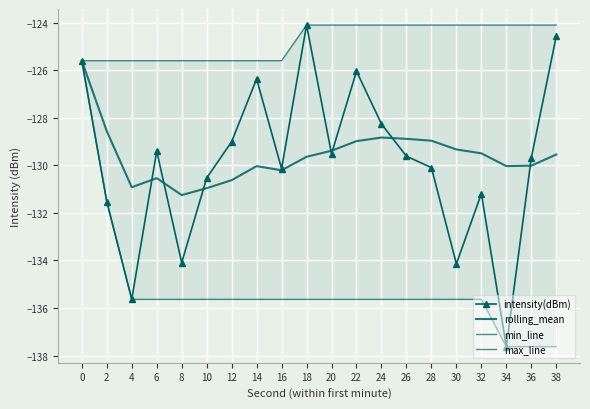

How many interior local peaks does the rolling_mean series have?

3